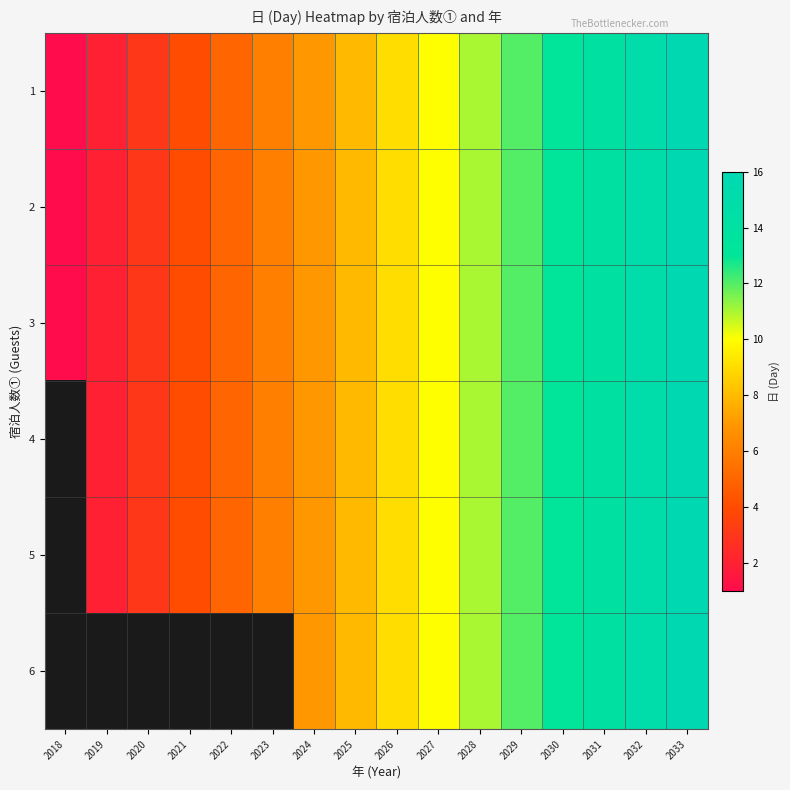

What is the maximum value shown in the chart?

16.0